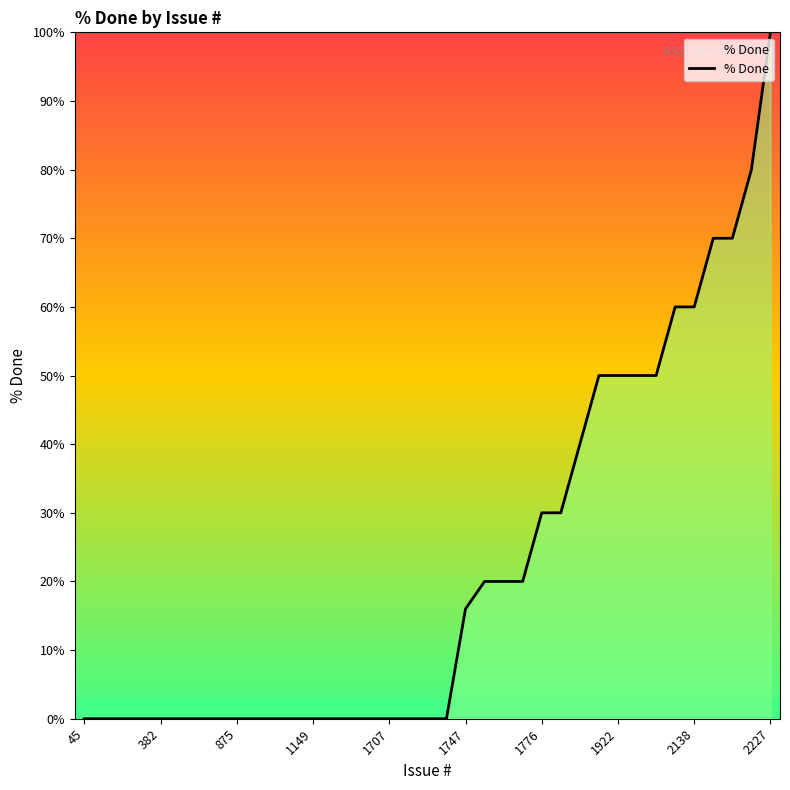

What is the difference between the maximum and minimum values?

100